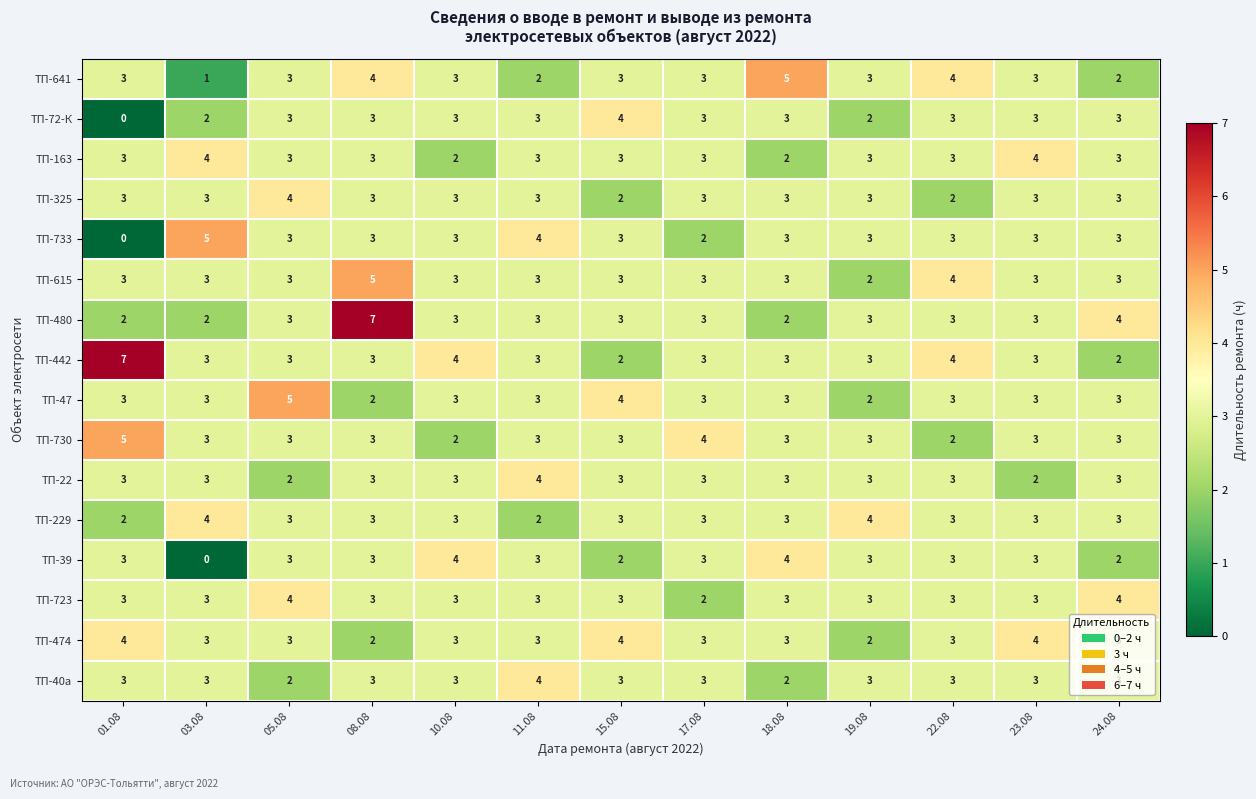

True or false: ТП-72-К has a value of 1 at 03.08.

False